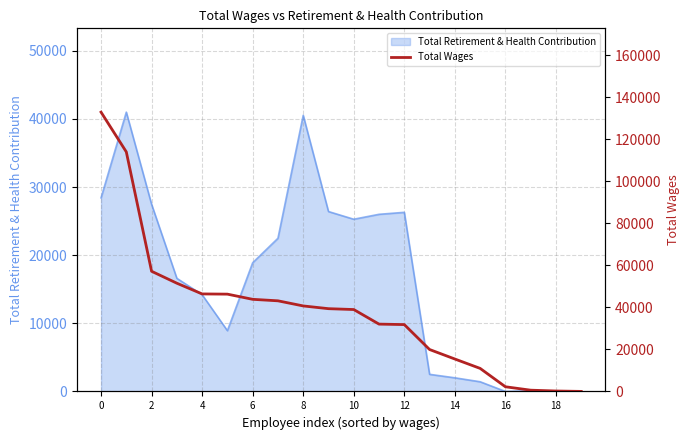

How many data points are above 39370?

9